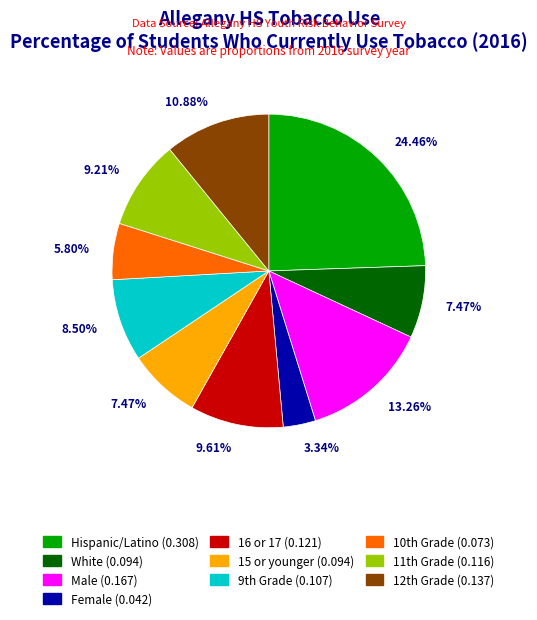

Does Female represent more than half of the total?

No